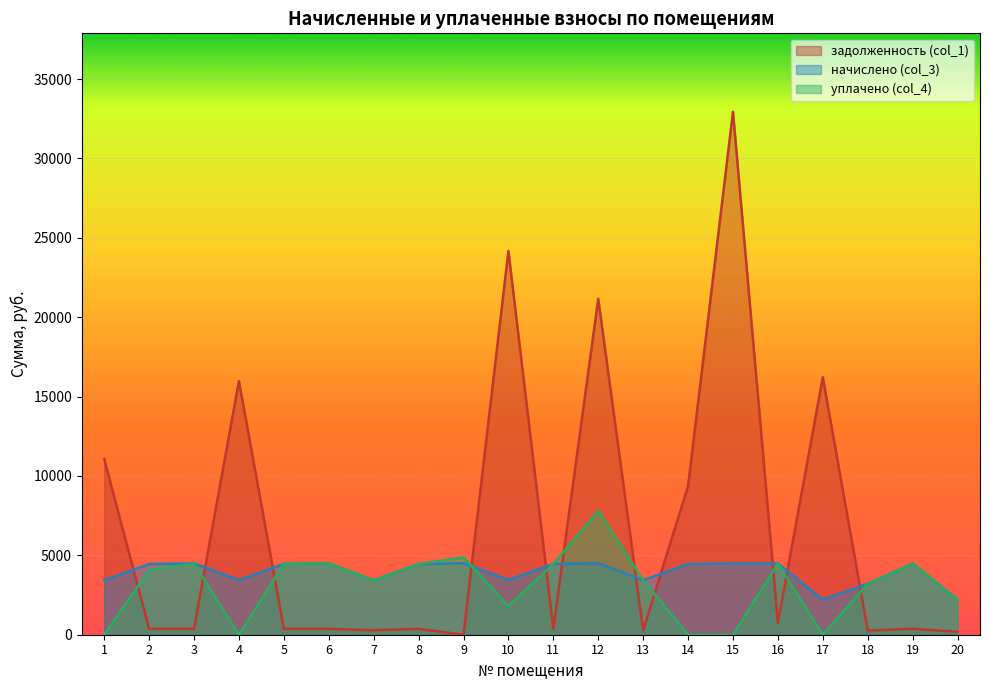

Does the chart display data point markers on the line(s)?

No